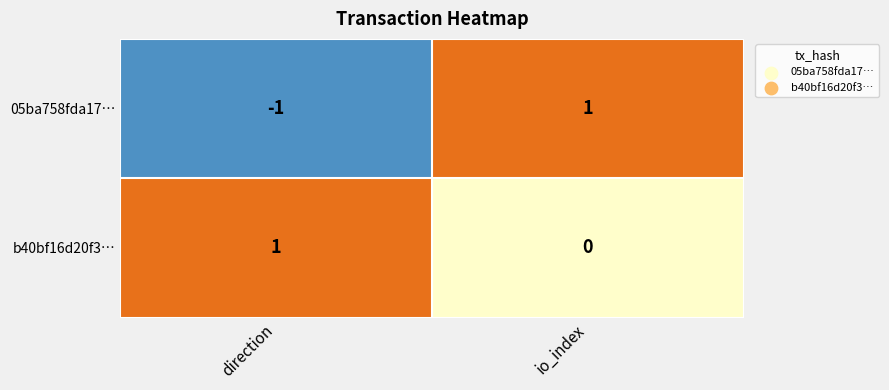

What is the lowest value of the 05ba758fda173d05a5912abc76a2b4d668f4f10 series?

-1